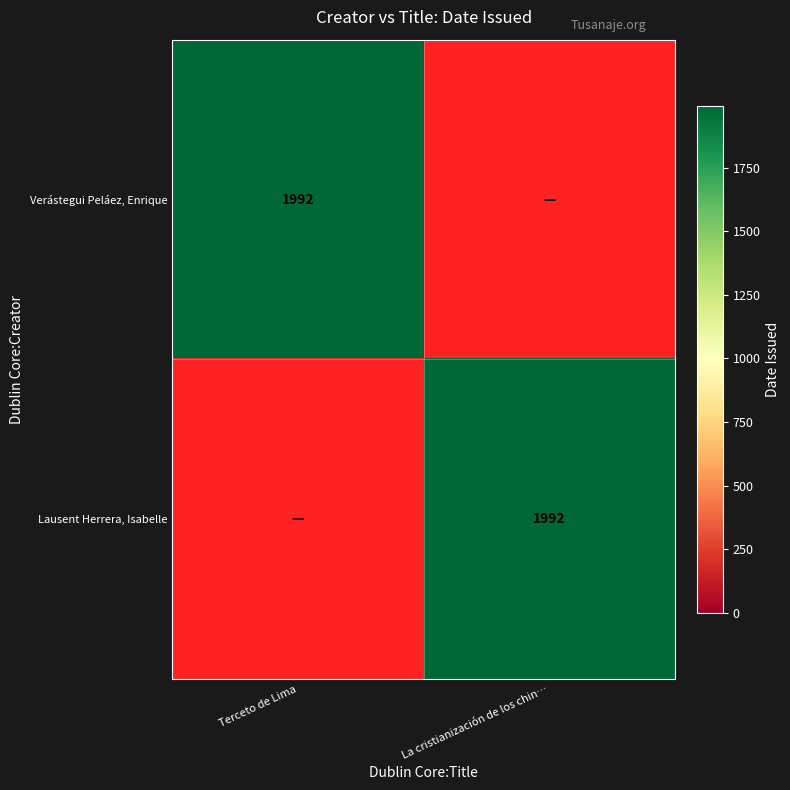

List the series in order of their peak value, highest first.

Verástegui Peláez, Enrique, Lausent Herrera, Isabelle